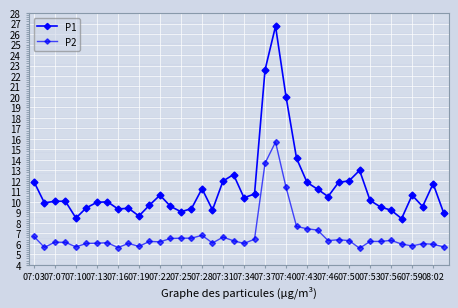

Count the number of data series in this chart.

2